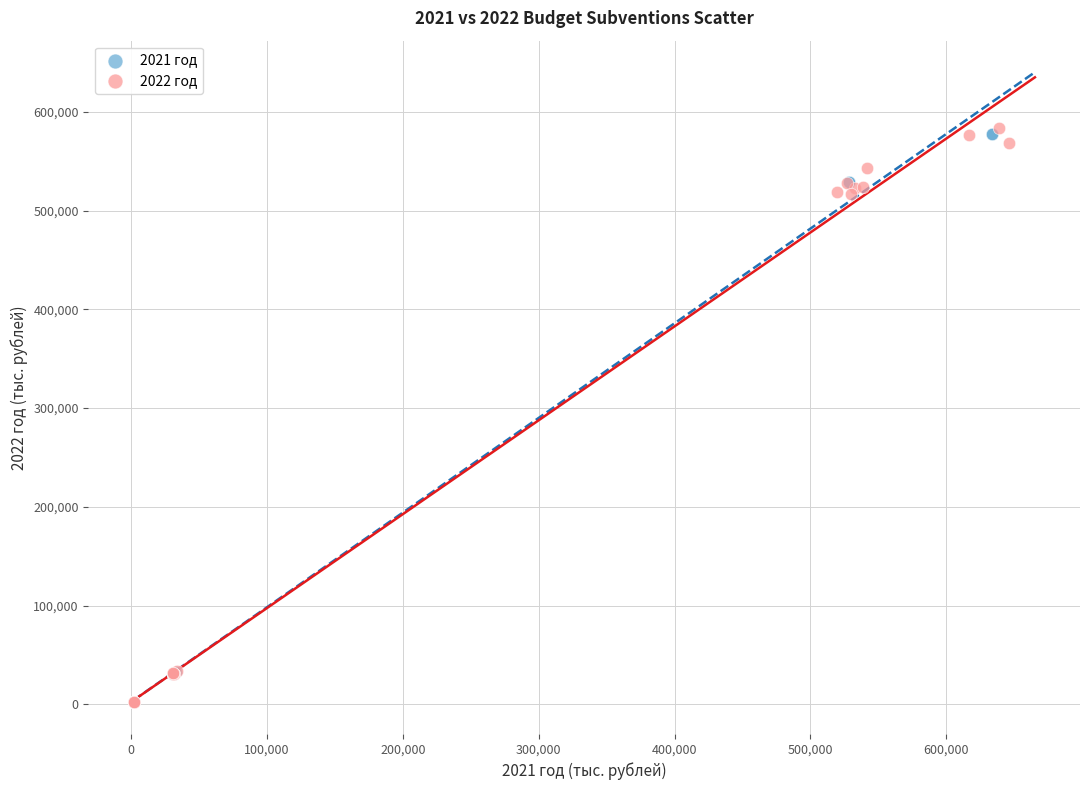

What are all the series names shown in the legend?

2021 год, 2022 год